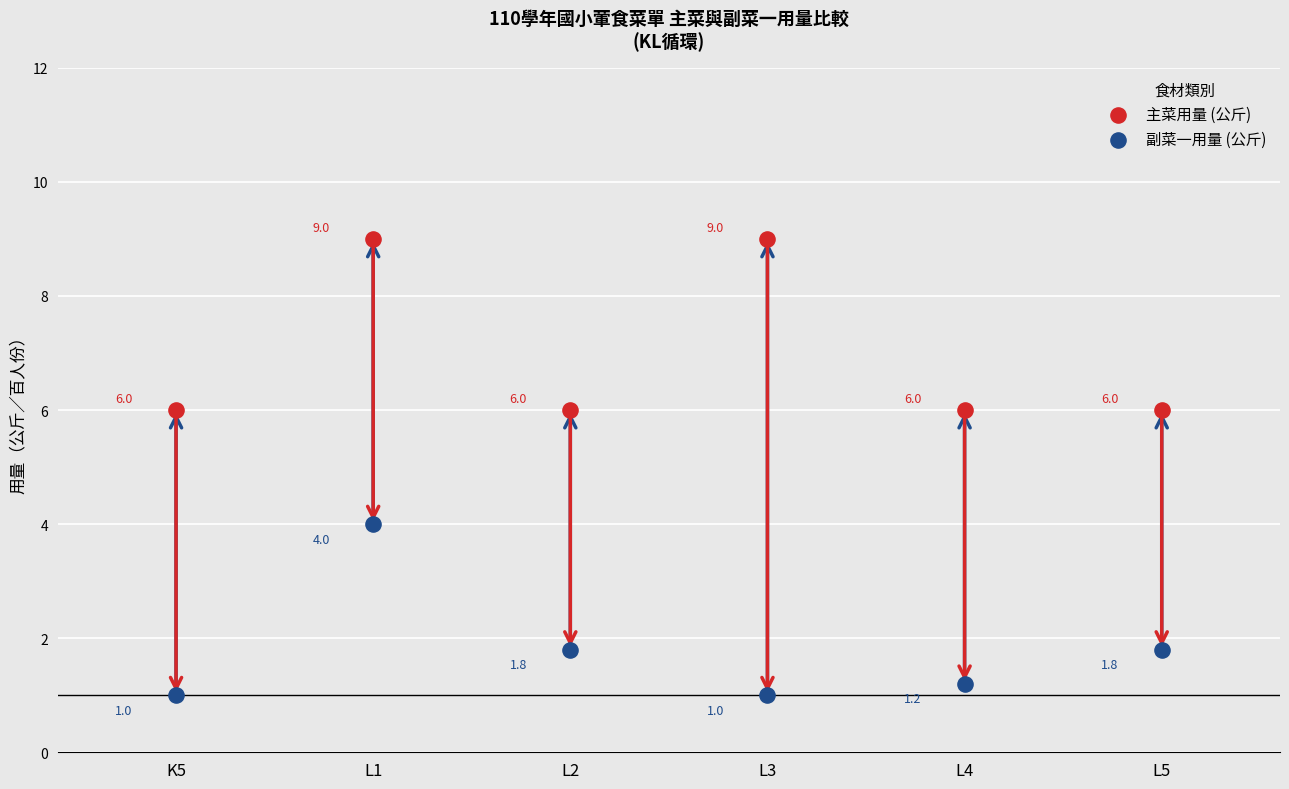

Which series contains the highest Y value?

主菜用量 (公斤)